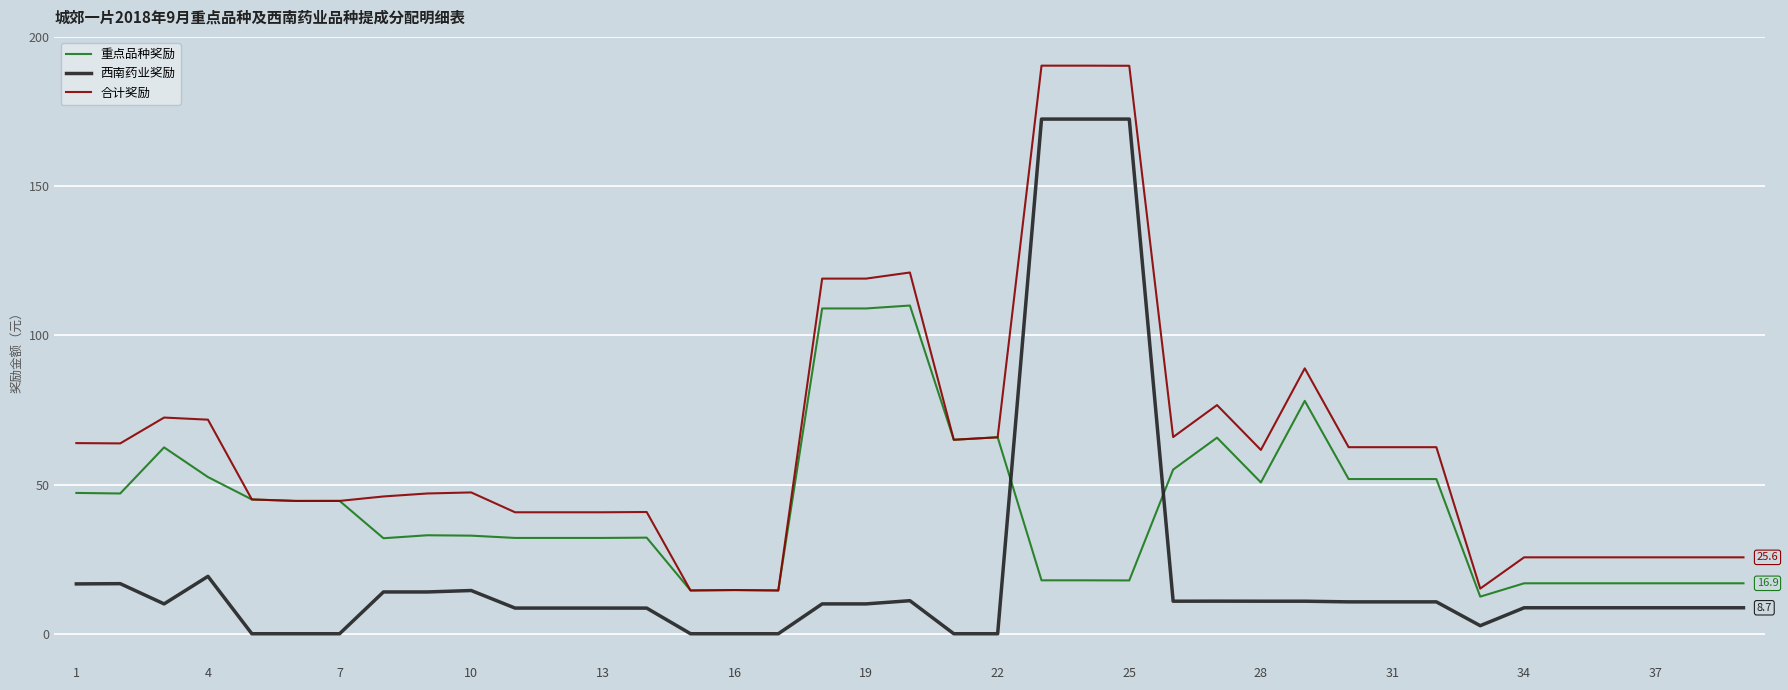

List the series in order of their overall mean, lowest first.

西南药业奖励, 重点品种奖励, 合计奖励